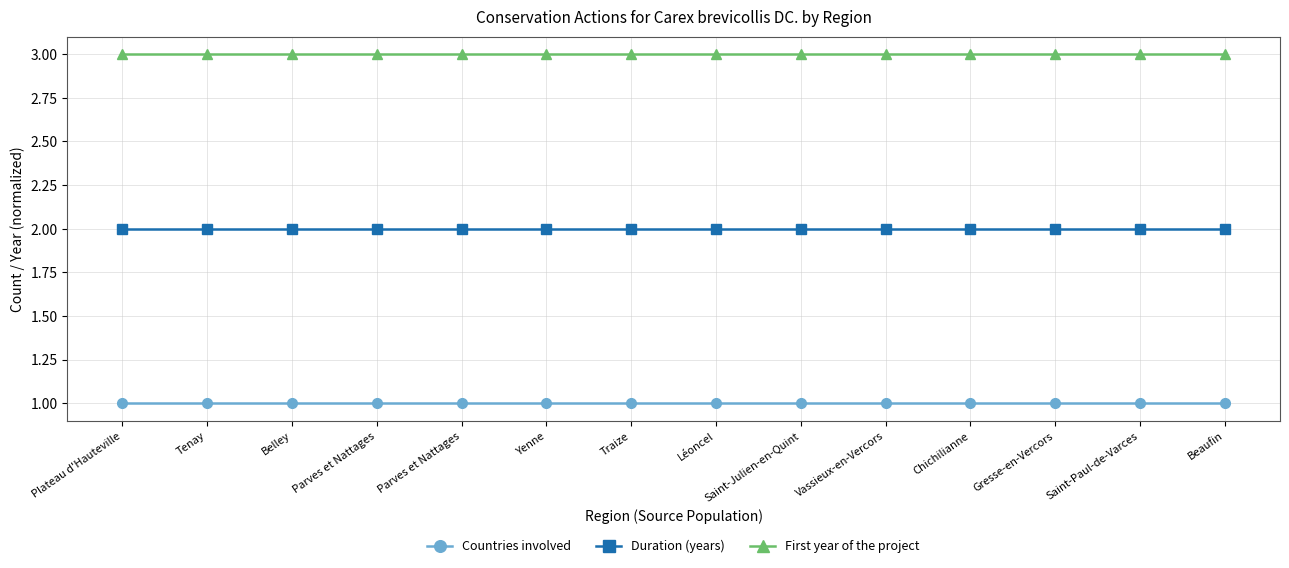

Count the number of data series in this chart.

3